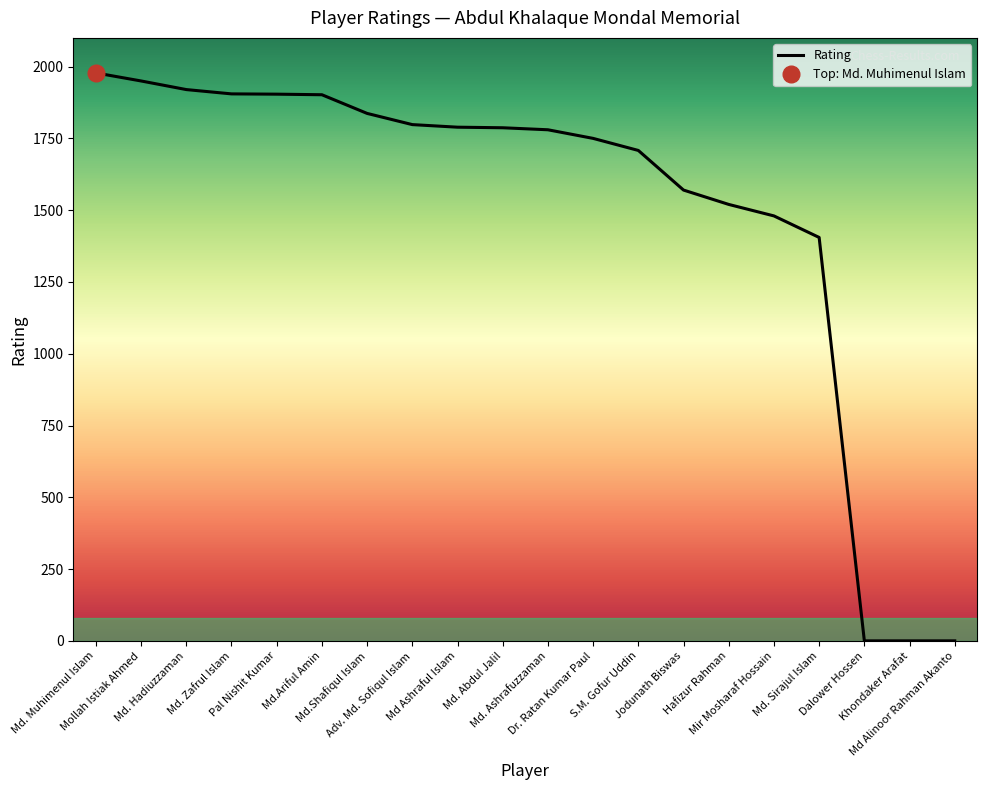

What is the ratio of the value at Md.Ariful Amin to the value at Md. Hadiuzzaman?

1.0